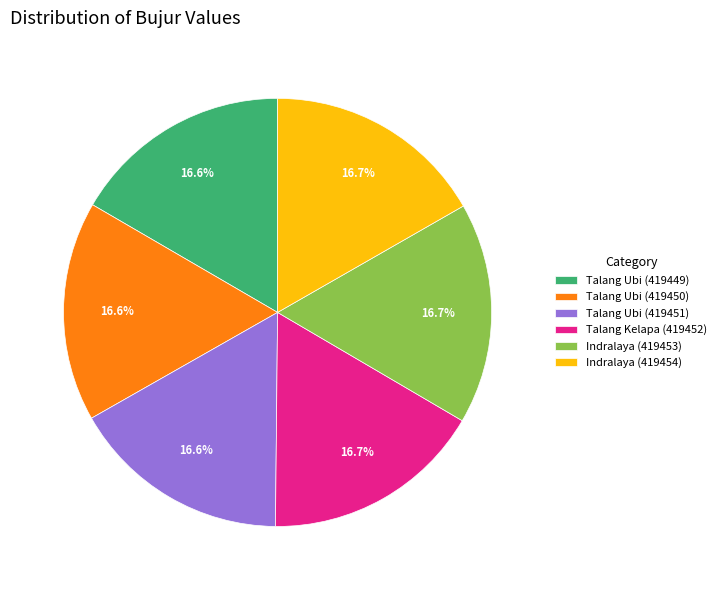

Does Talang Ubi (419449) represent more than half of the total?

No